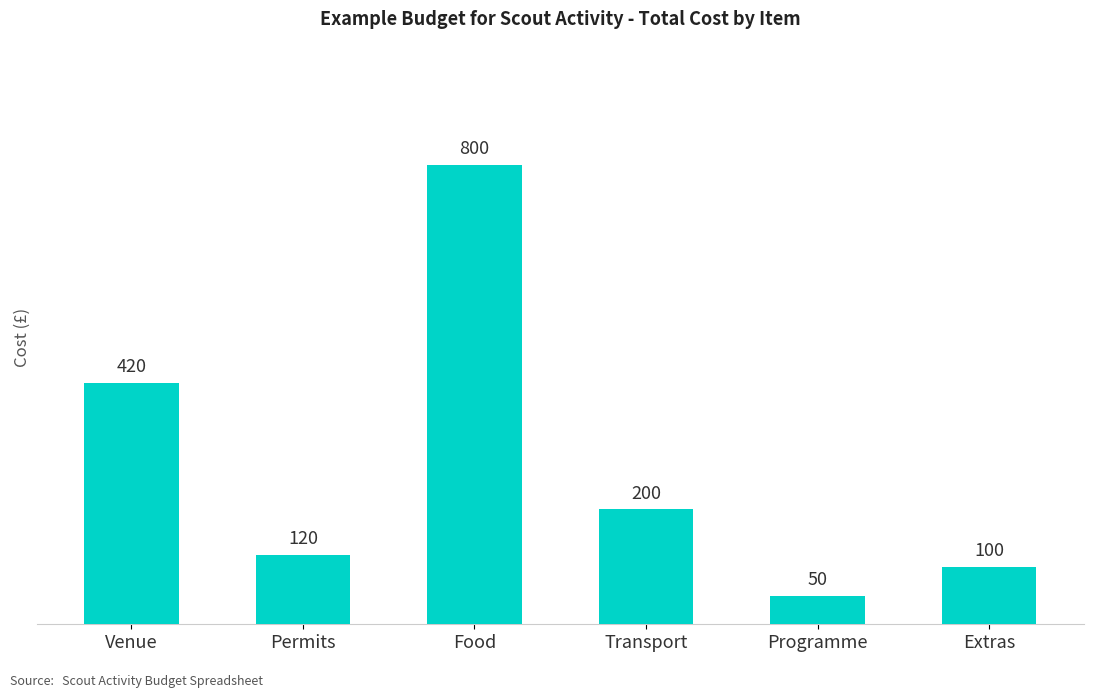

What is the sum of the values at Extras and Food?

900